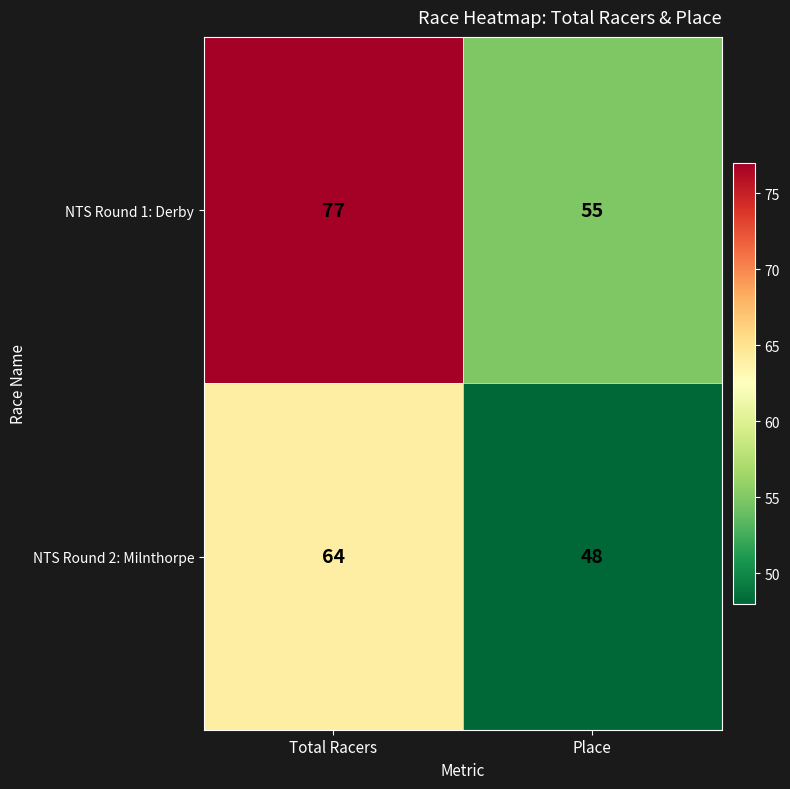

What is the average value of the NTS Round 2: Milnthorpe series?

56